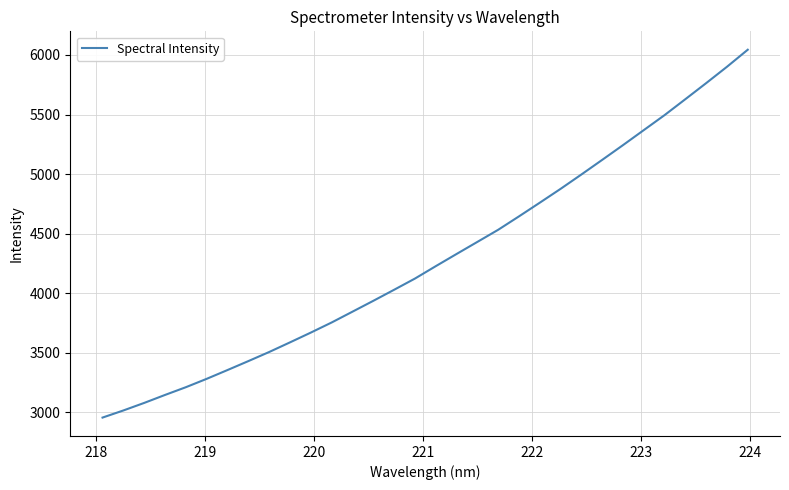

What is the smallest value displayed?

2957.4